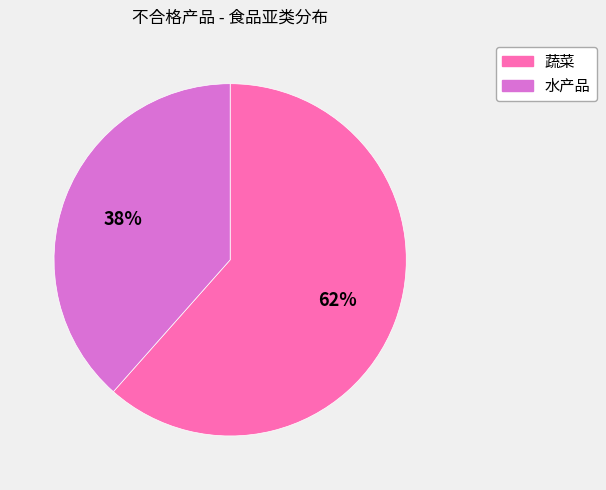

To the nearest percent, what is the combined percentage of 水产品 and 蔬菜?

100%